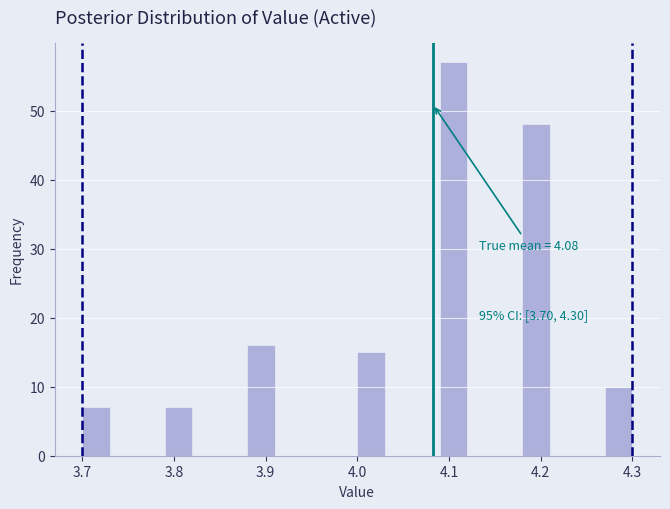

Around what value on the x-axis is the tallest bar? Give the approximate position of its centre, as read against the axis.

4.11